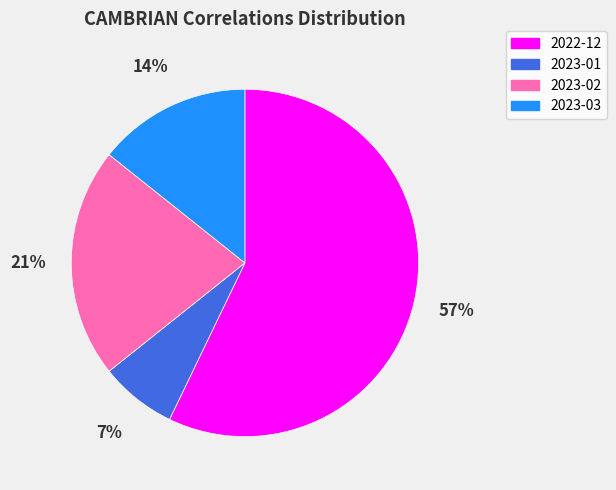

Which slice is the largest?

2022-12